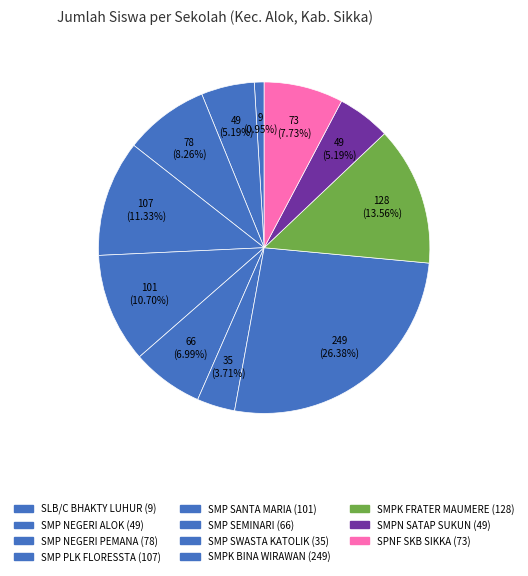

Rank the categories by value from lowest to highest.

SLB/C BHAKTY LUHUR, SMP SWASTA KATOLIK MARIA KANISIA, SMP NEGERI ALOK, SMPN SATAP SUKUN, SMP SEMINARI MARIA BUNDA SEGALA BANGSA, SPNF SKB SIKKA, SMP NEGERI PEMANA, SMP SANTA MARIA, SMP PLK FLORESSTA MAUMERE, SMPK FRATER MAUMERE, SMPK BINA WIRAWAN